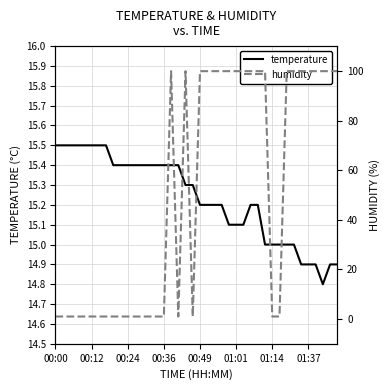

Count the number of categories in the chart.

40